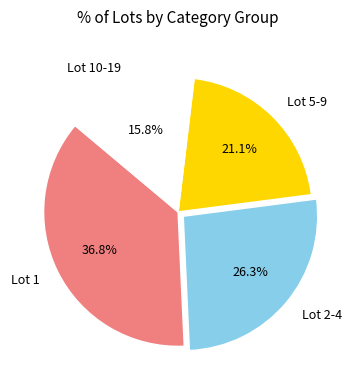

Do Lot 10-19 and Lot 2-4 together represent more than half of the pie?

No